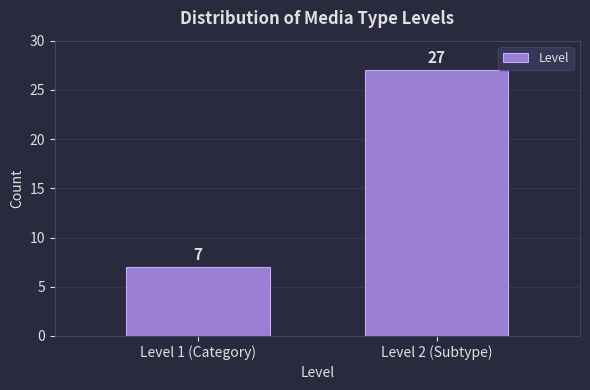

Reading left to right, what are all the values shown in this chart?

Level 1 (Category)=7	Level 2 (Subtype)=27